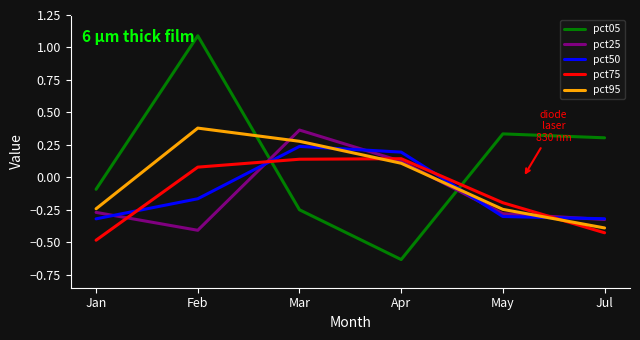

Between which two adjacent categories do pct95 and pct25 first intersect?

Feb and Mar